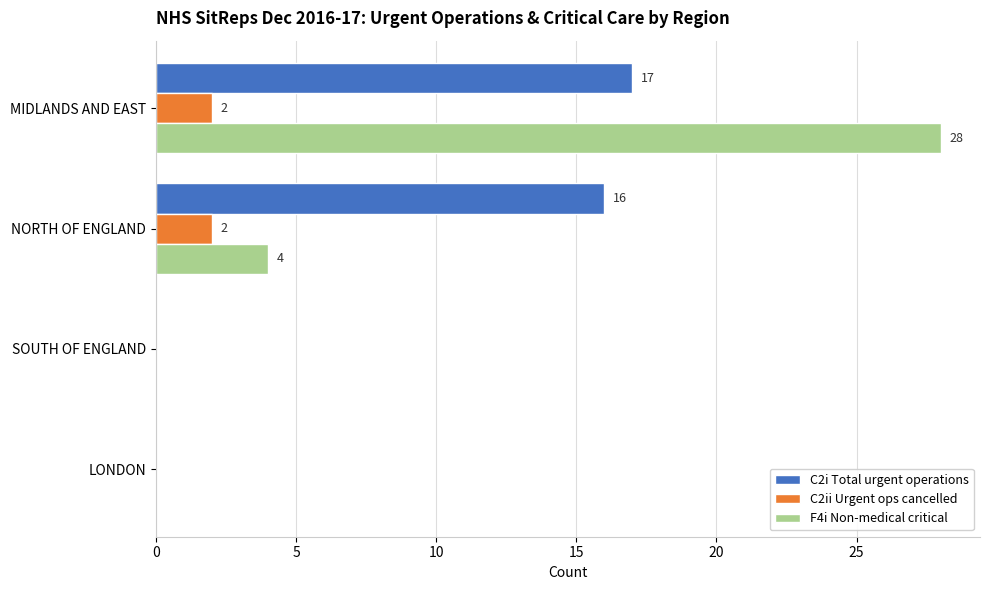

What is the sum of all F4i Non-medical critical values?

32